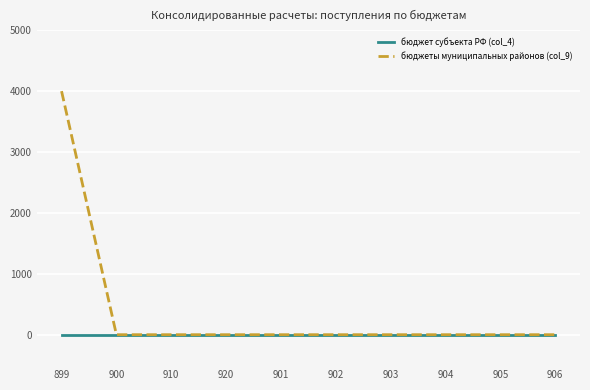

At which category is the sum across all series the highest?

899